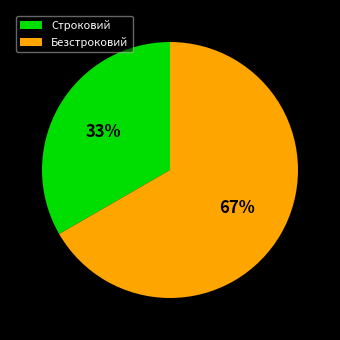

Rank the categories by value from highest to lowest.

Безстроковий, Строковий